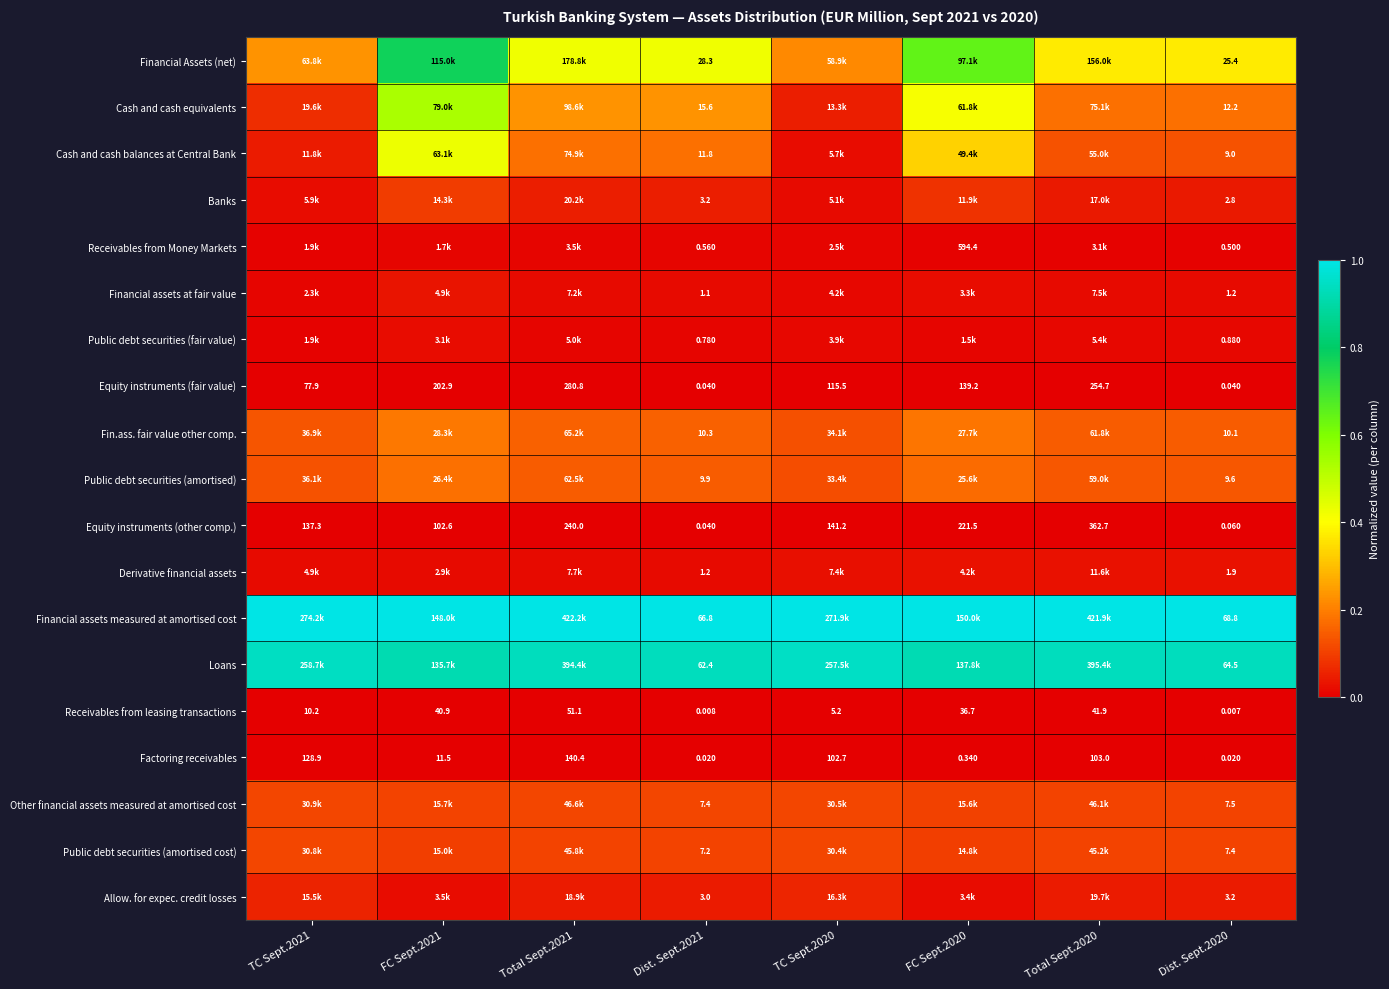

Is the value of Other financial assets measured at amortised cost at Dist. Sept.2021 greater than the value of Loans at Dist. Sept.2021?

No